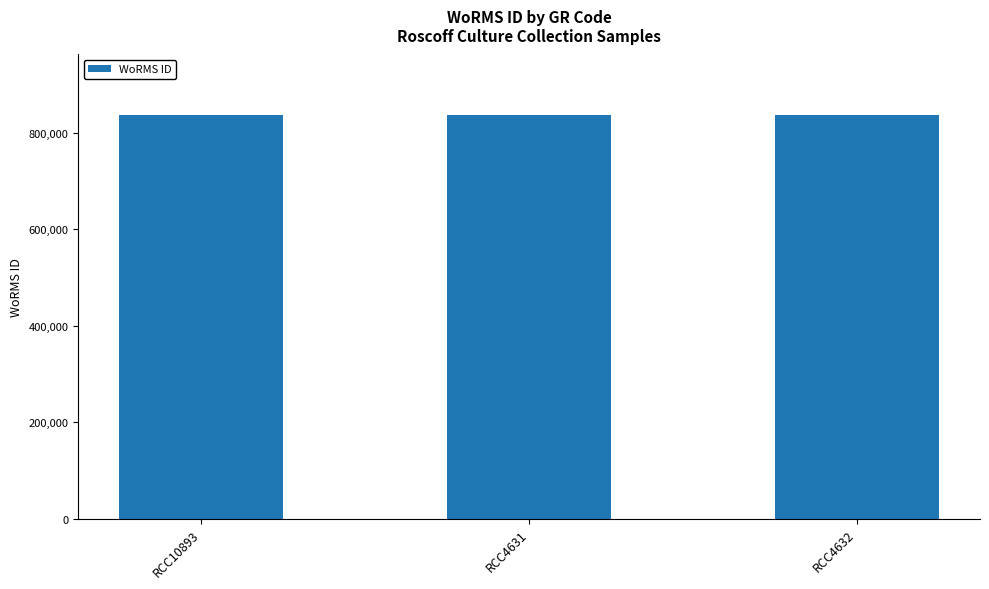

What is the value of the 2nd bar from the left?

836917